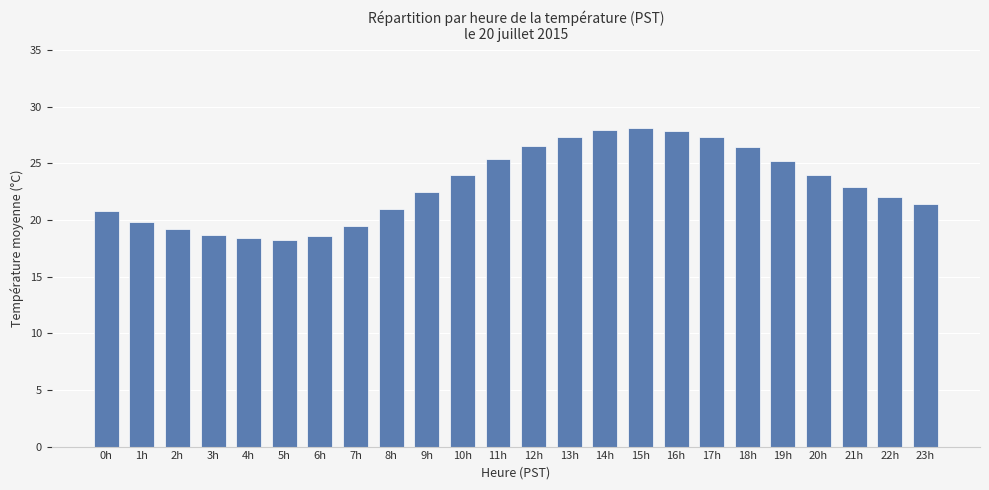

The value at 9h is 29.9. True or false?

False